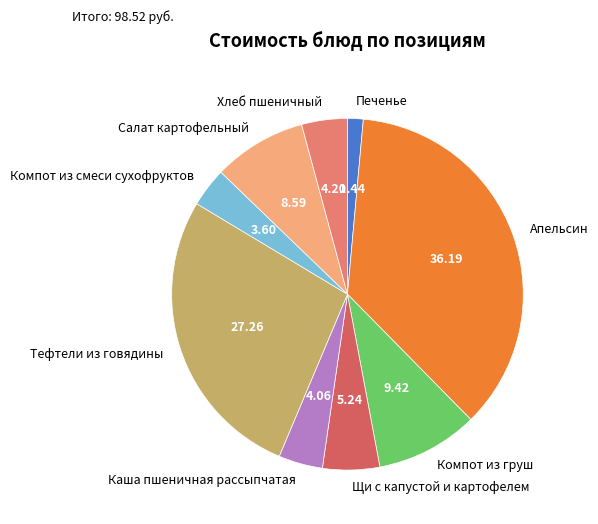

Which slice is the smallest?

Печенье